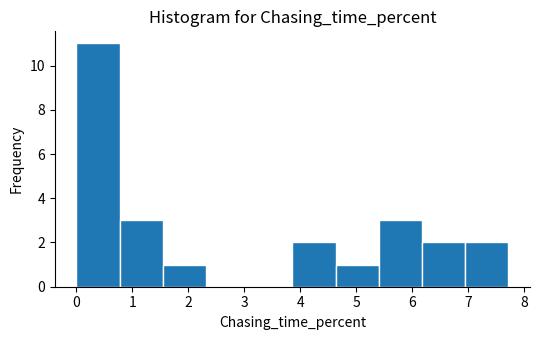

Over which range of the x-axis is the bar tallest?

0.0 to 0.8